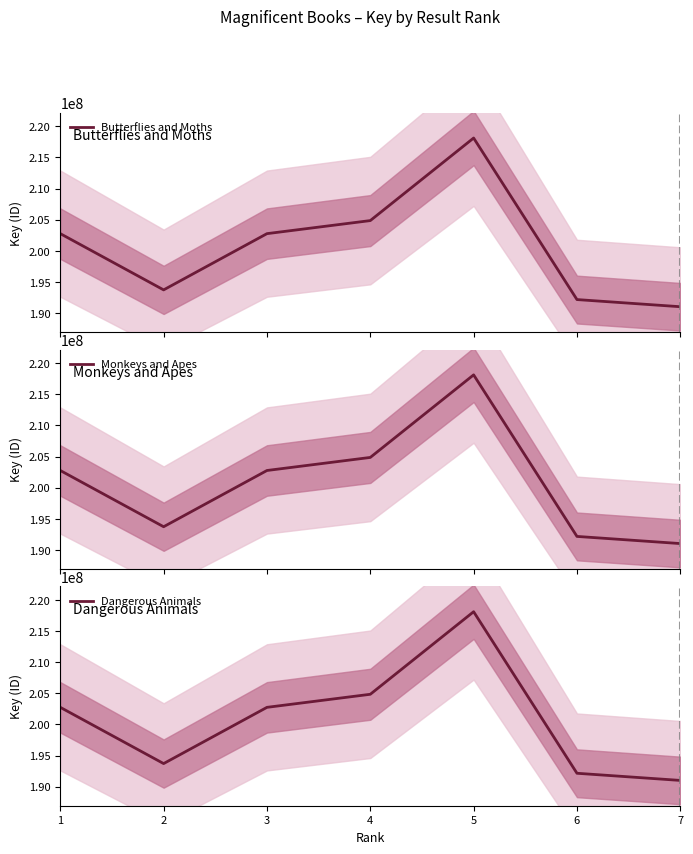

How many values in the Monkeys and Apes series exceed 202751333?

3